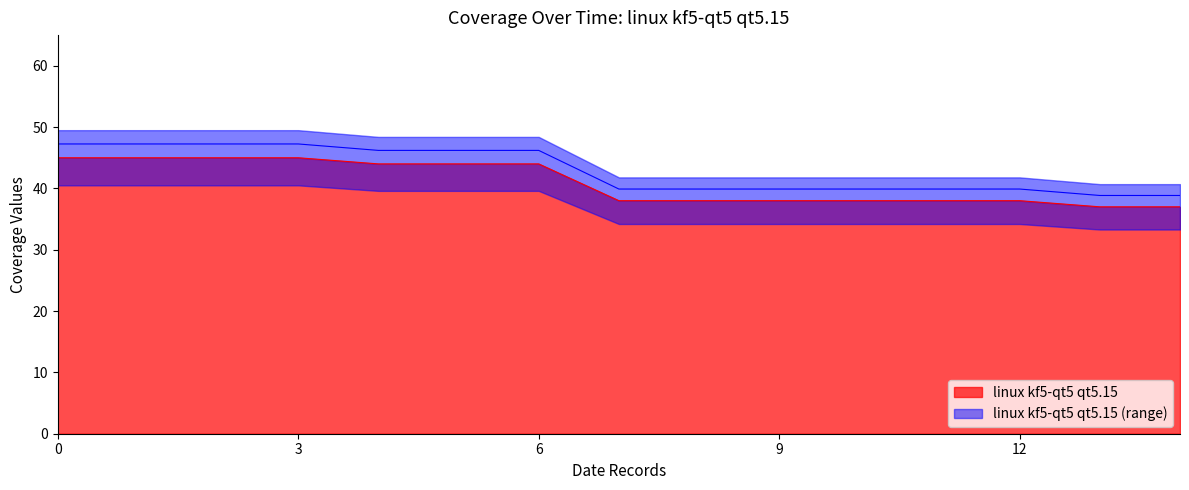

How many lines are shown in the chart?

1